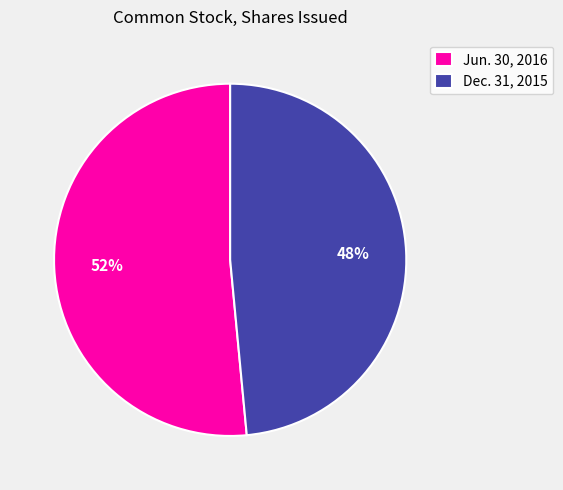

Do Dec. 31, 2015 and Jun. 30, 2016 together represent more than half of the pie?

Yes